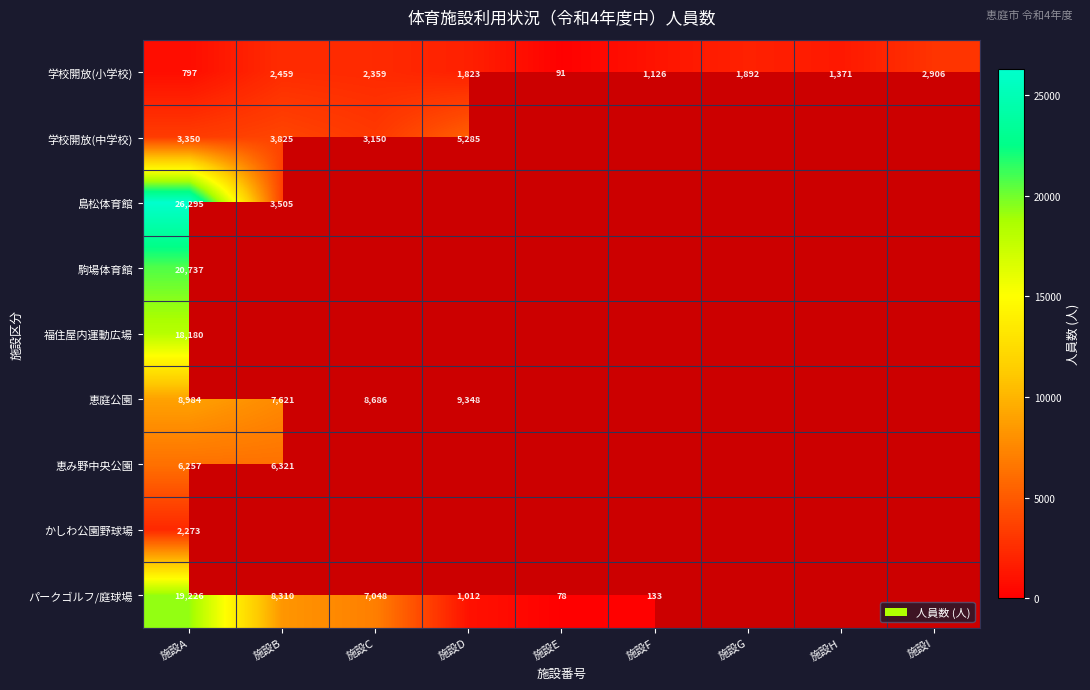

What is the difference between the highest and lowest values at 施設C?

6327.0